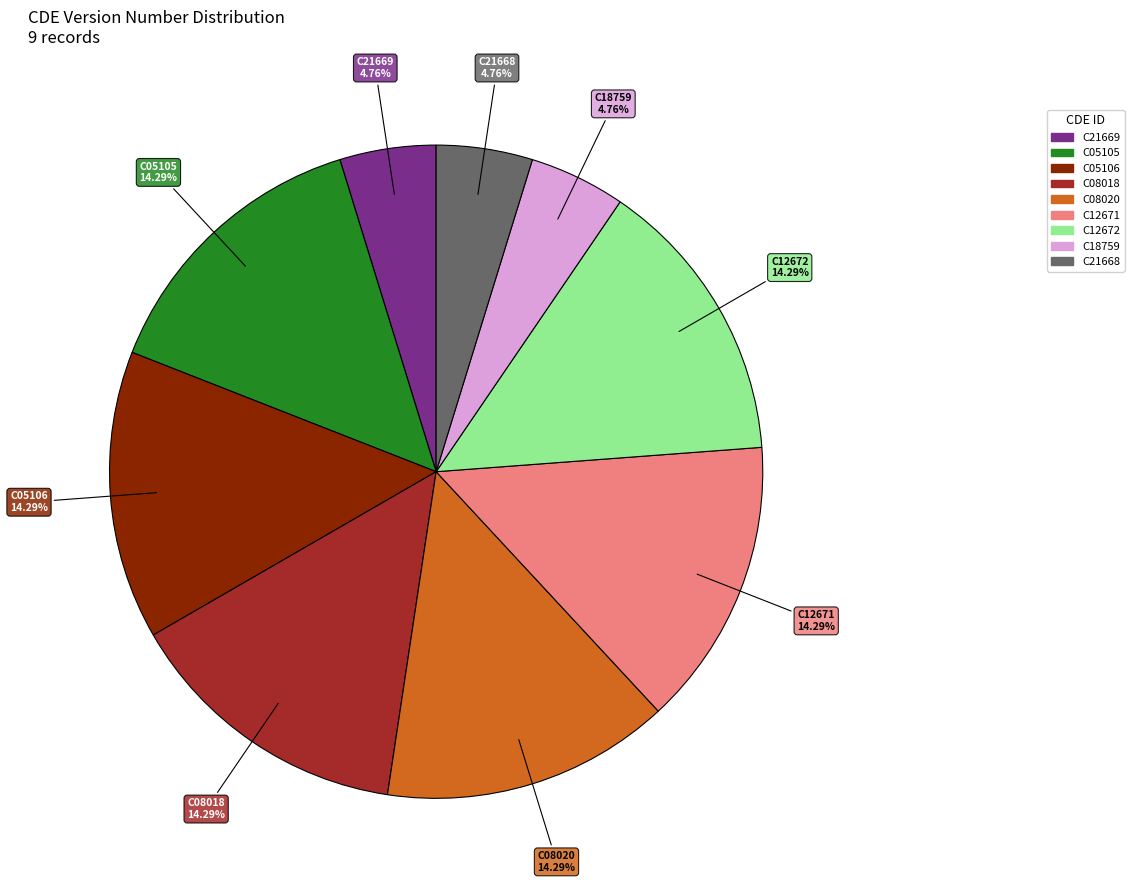

Do C05106 and C05105 together represent more than half of the pie?

No